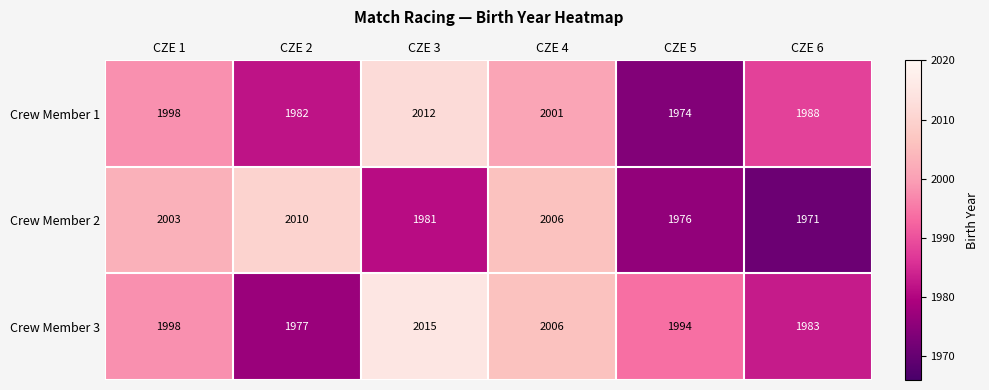

What is the difference between the maximum and minimum values in the Crew Member 2 series?

39